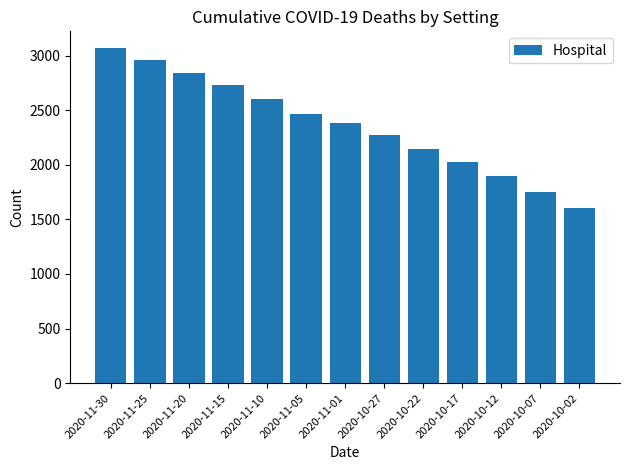

Is it true that the value at 2020-10-17 is 2026?

True